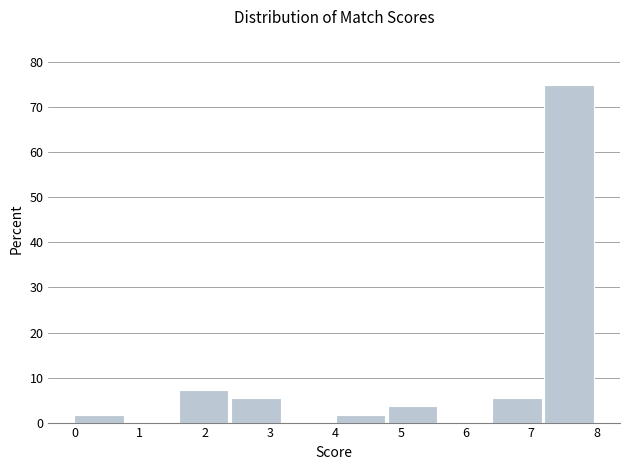

Reading left to right, transcribe this chart: for each bar, give the range it covers on the x-axis and its height. The values are not printed on the chart, so give them approximately, as read against the axis.

0.0 to 0.8: 2
0.8 to 1.6: 0
1.6 to 2.4: 7
2.4 to 3.2: 5
3.2 to 4.0: 0
4.0 to 4.8: 2
4.8 to 5.6: 4
5.6 to 6.4: 0
6.4 to 7.2: 5
7.2 to 8.0: 75